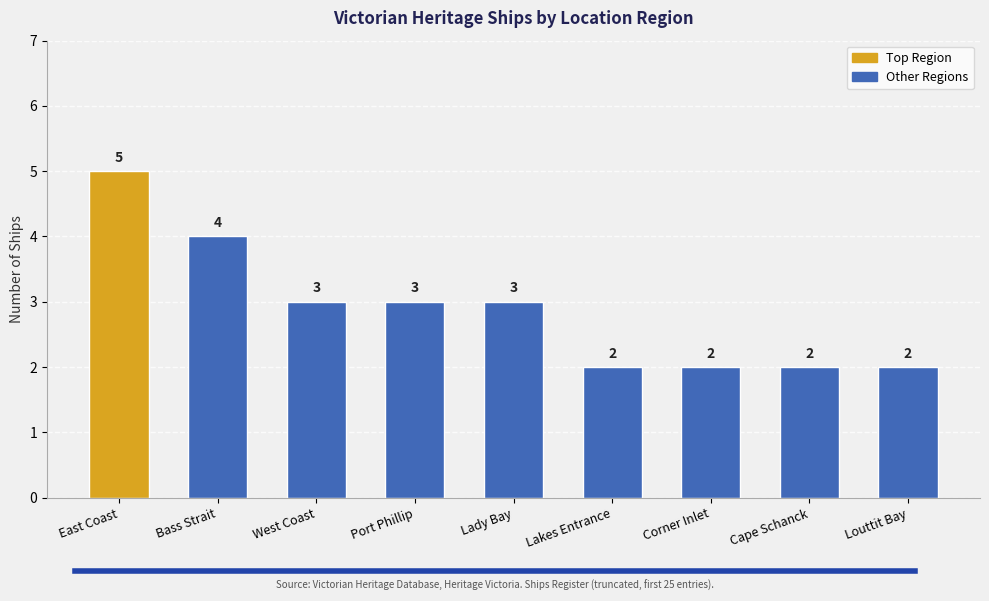

Is it true that the value at Port Phillip is 3?

True